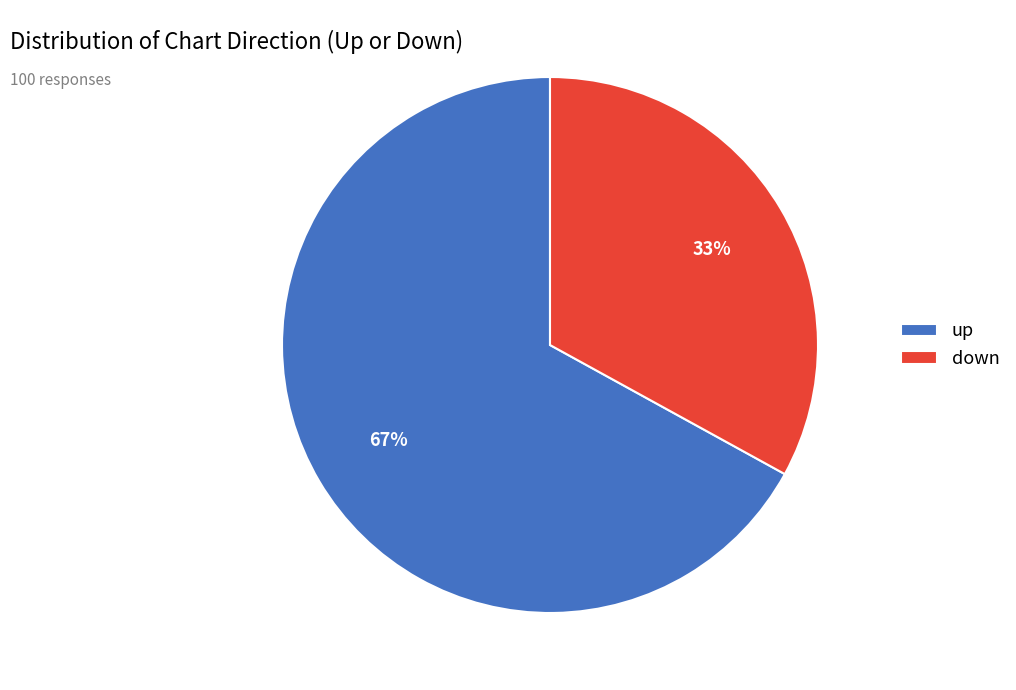

What is the majority slice?

up